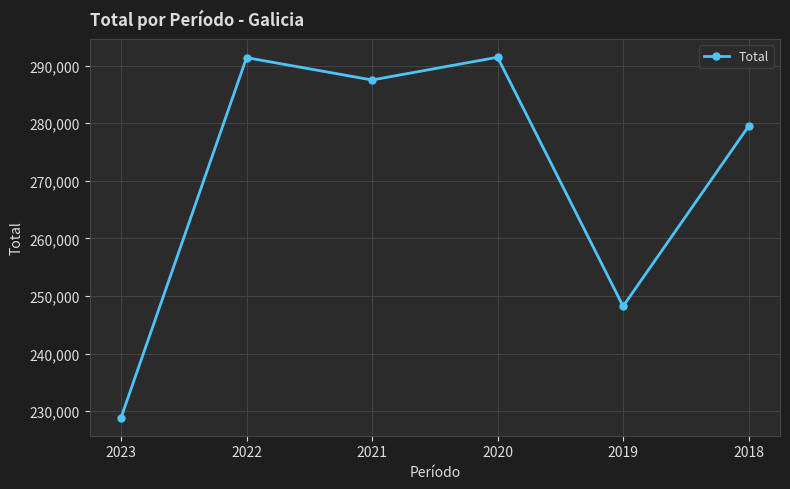

What is the value of the 6th point from the left?

279481